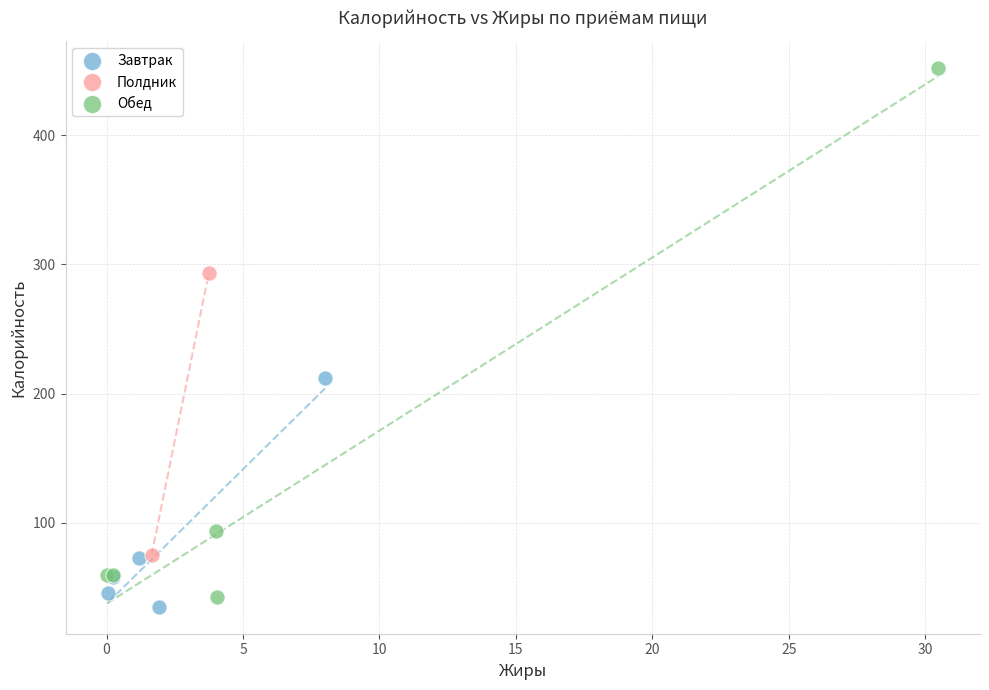

What are all the series names shown in the legend?

Завтрак, Полдник, Обед